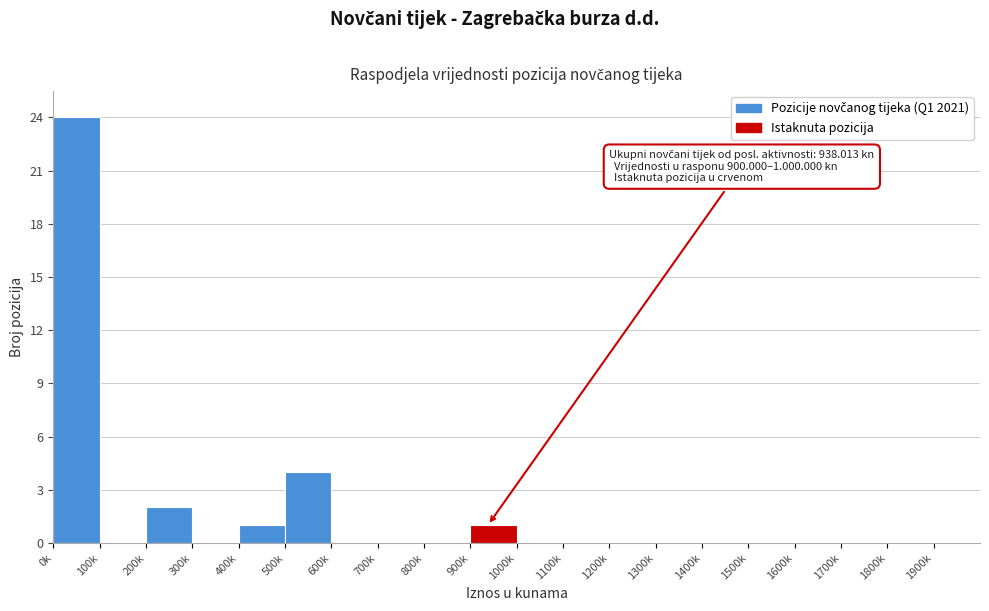

Reading left to right, extract all data points from this chart.

0k=24	100k=0	200k=2	300k=0	400k=1	500k=4	600k=0	700k=0	800k=0	900k=1	1000k=0	1100k=0	1200k=0	1300k=0	1400k=0	1500k=0	1600k=0	1700k=0	1800k=0	1900k=0